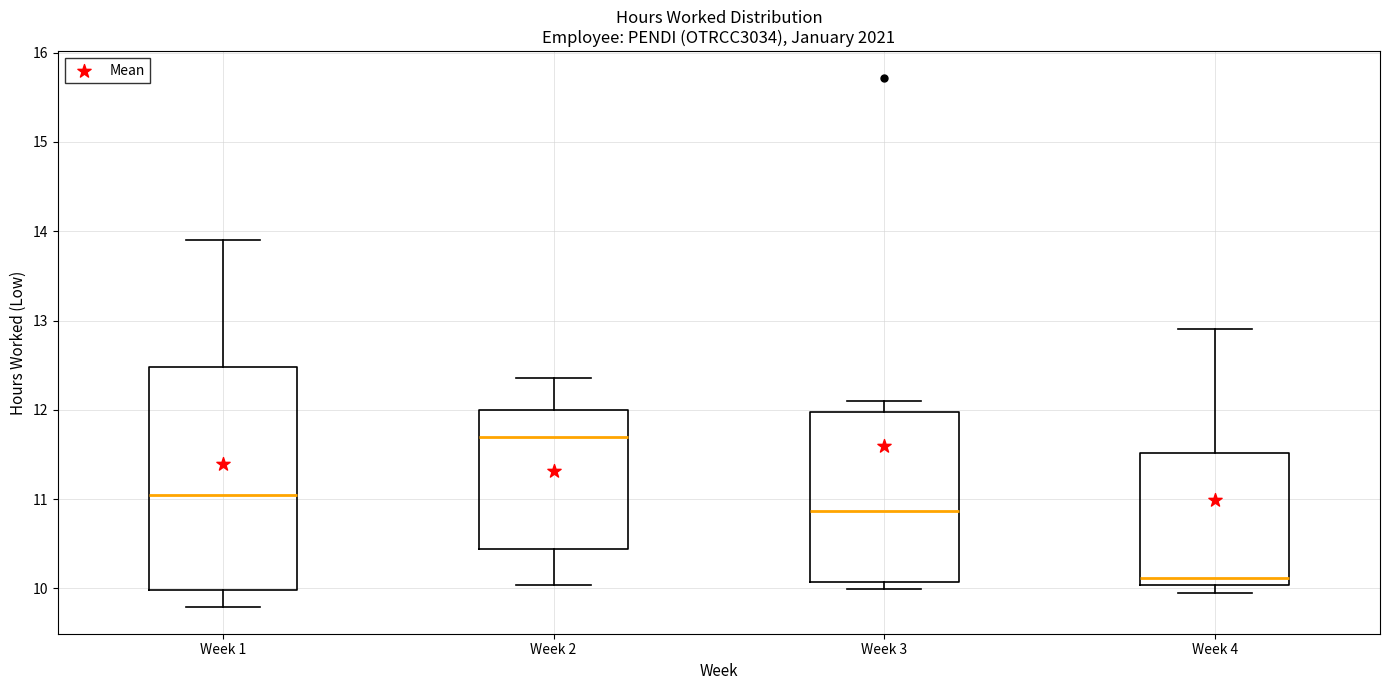

Where does the lower whisker of the box for Week 2 end on the y-axis? The values are not printed on the chart, so give them approximately, as read against the axis.

10.0